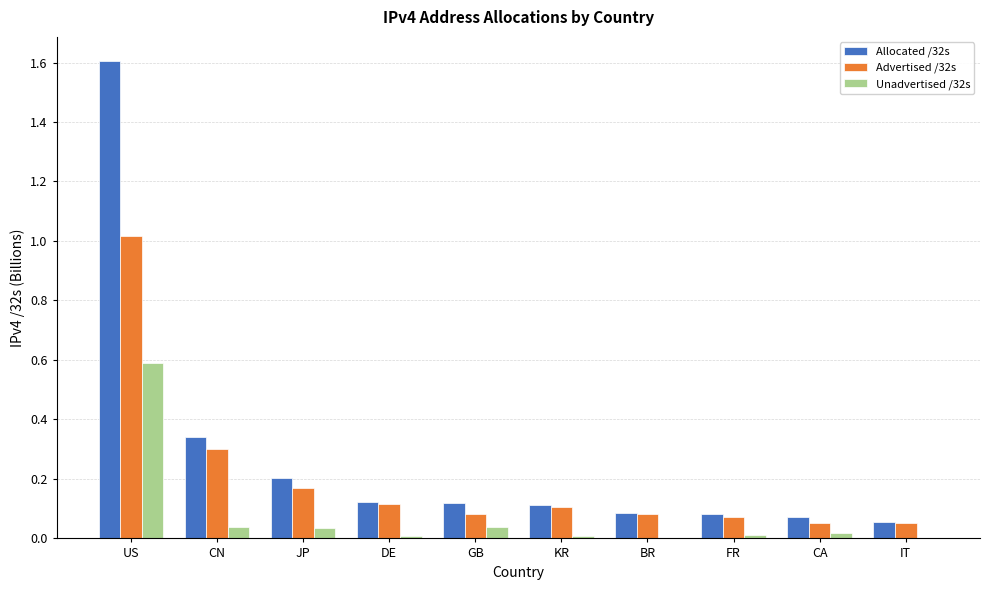

The Advertised /32s series shows 0.1 at JP. True or false?

False